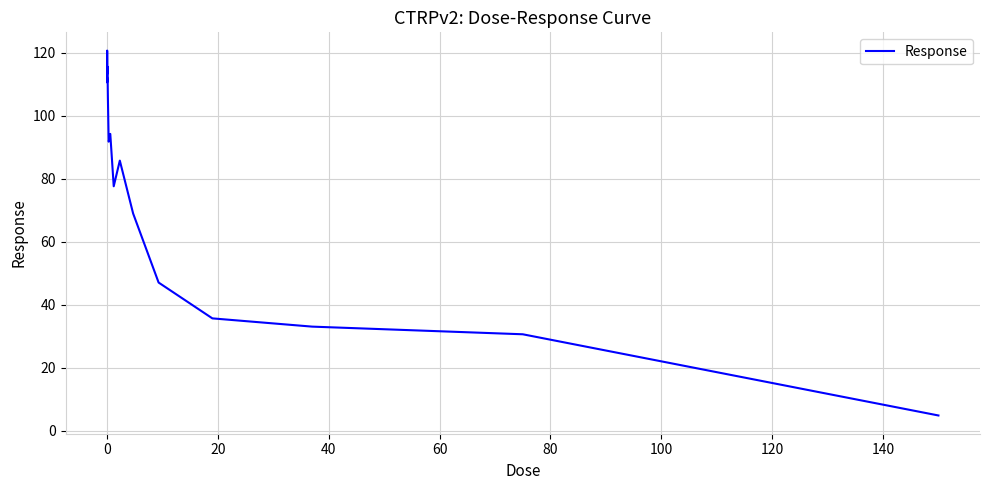

What is the greatest value displayed?

120.7